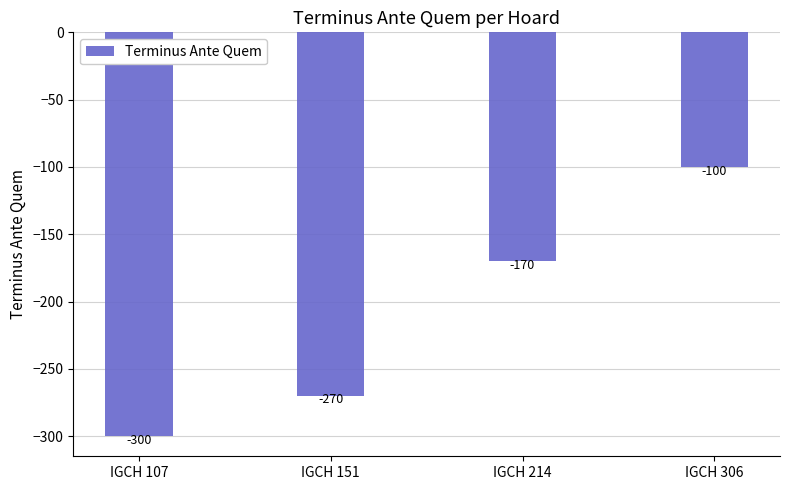

List the labels in order of value, smallest first.

IGCH 107, IGCH 151, IGCH 214, IGCH 306